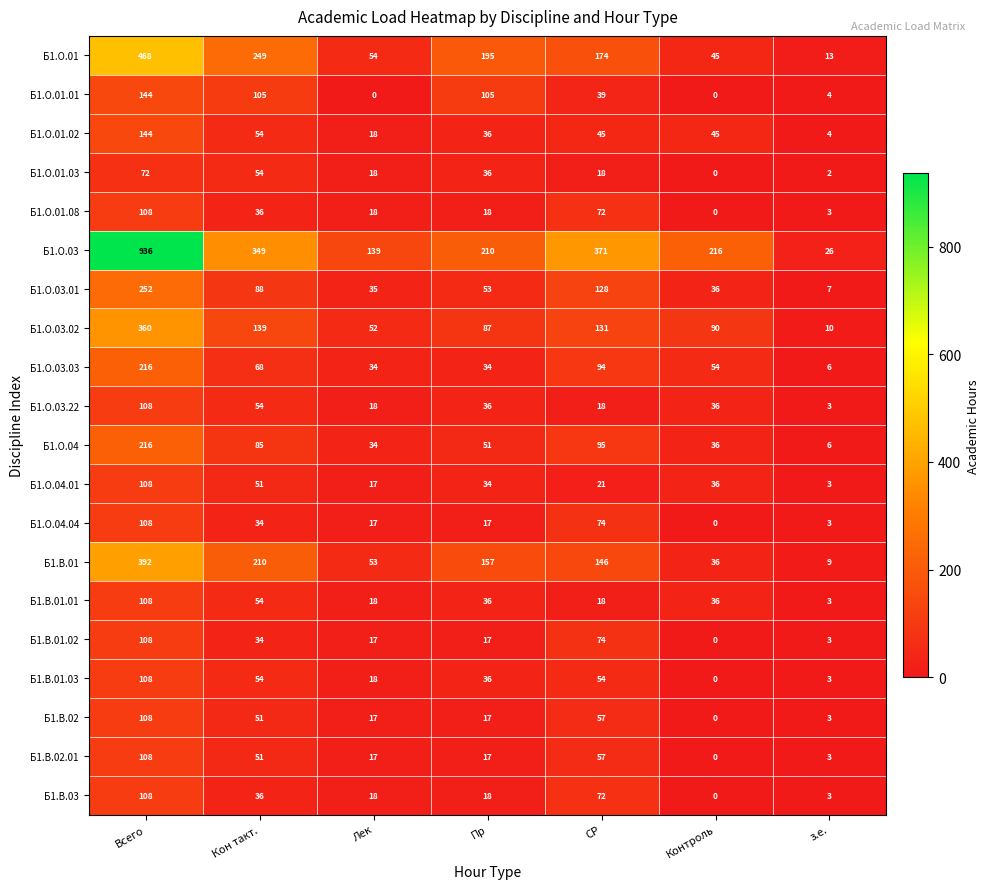

How many series are shown in this chart?

20